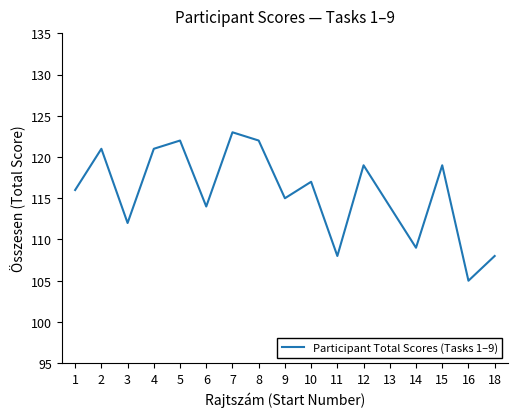

Which label corresponds to the smallest value in the chart?

16